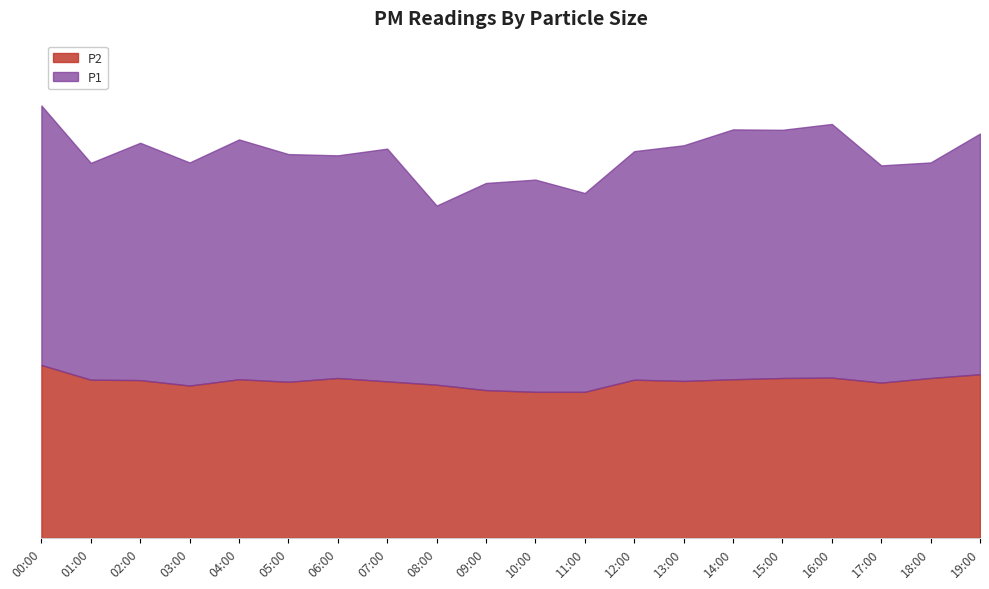

What is the value of the P1 point at the 16th from the left?

97.5